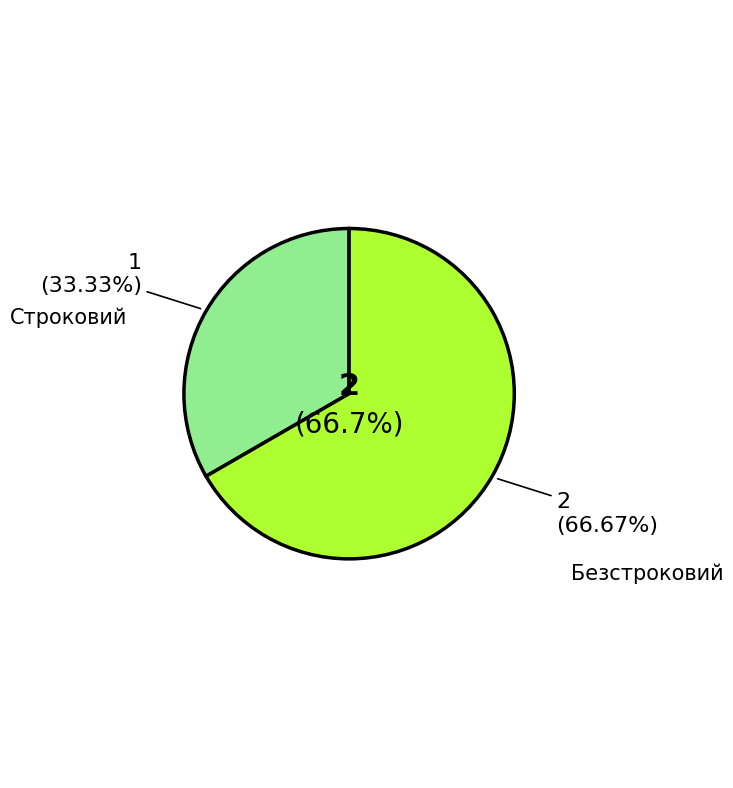

How many segments does this pie chart have?

2